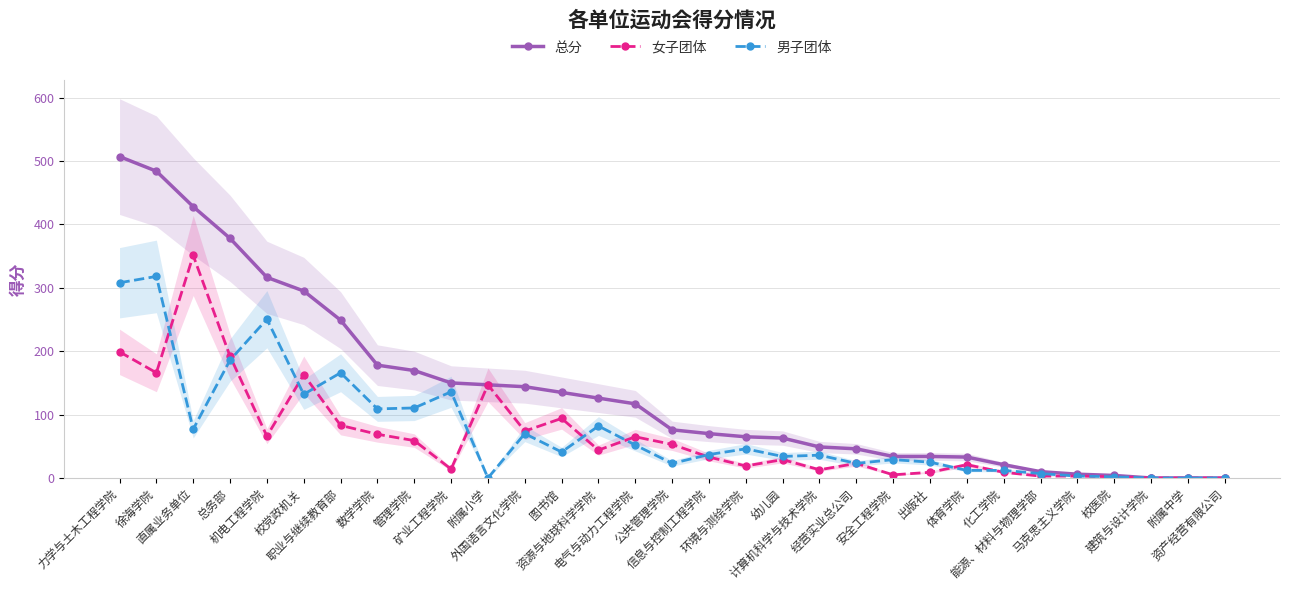

List the series in order of their peak value, highest first.

总分, 女子团体, 男子团体